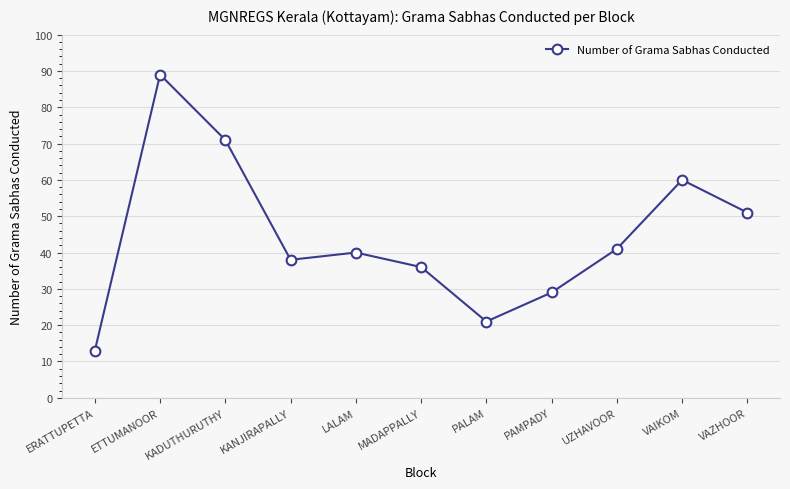

What is the ratio of the value at ETTUMANOOR to the value at ERATTUPETTA?

6.8